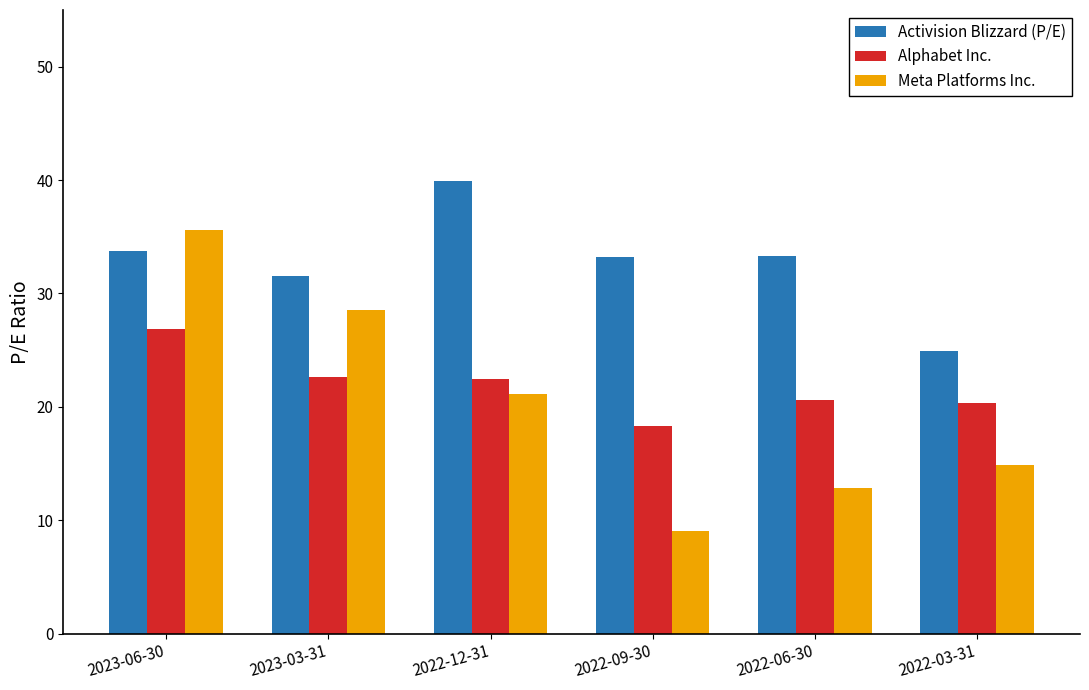

Are the bars horizontal?

No